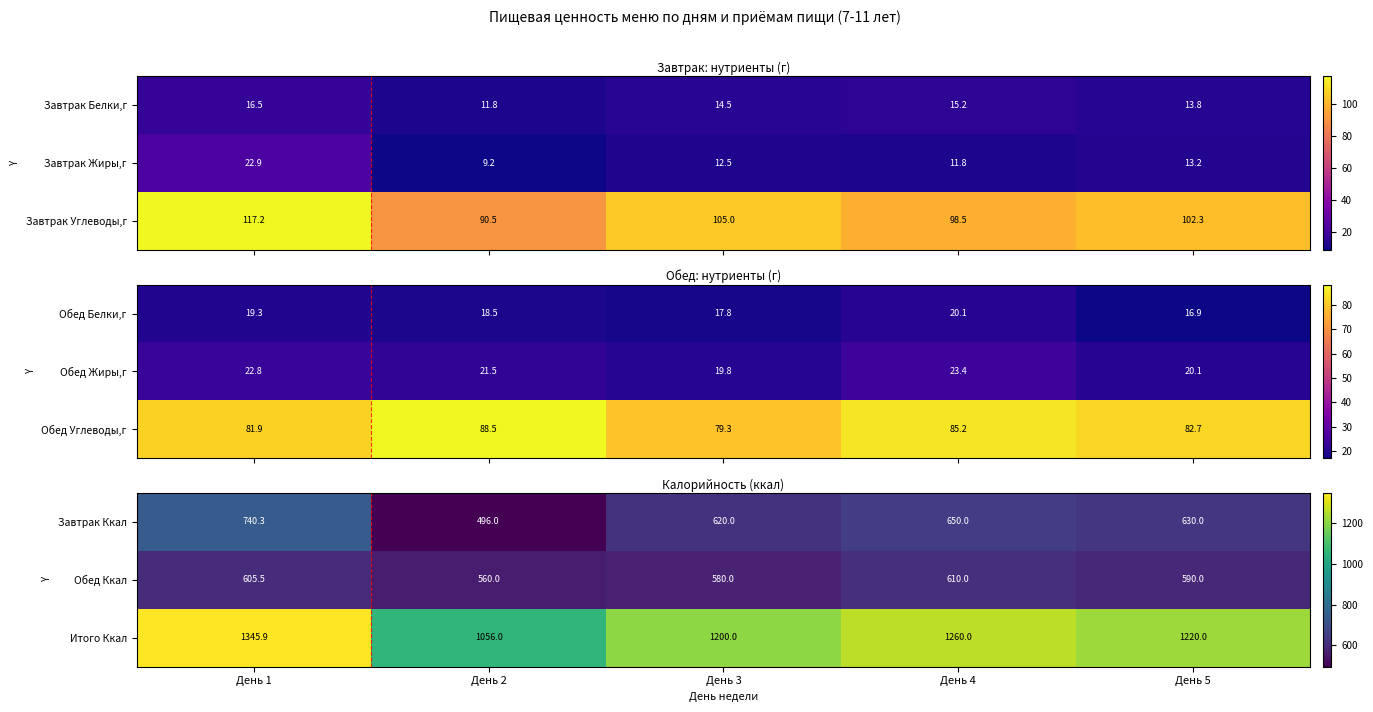

Is the value of Обед Ккал at День 2 greater than the value of Завтрак Ккал at День 4?

No